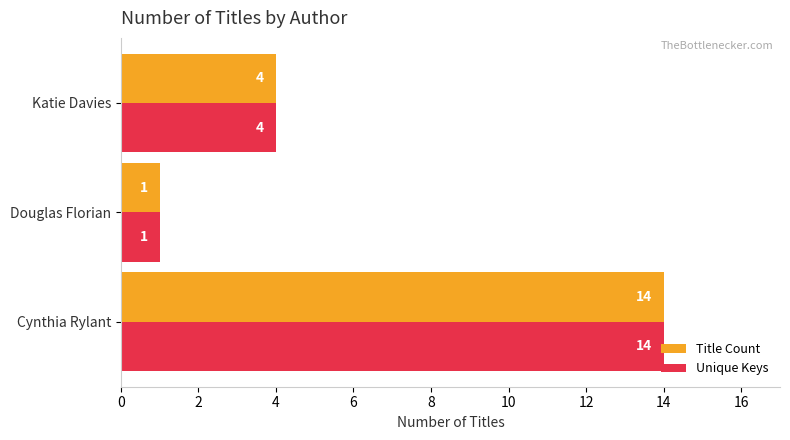

True or false: Title Count has a value of 1 at Douglas Florian.

True